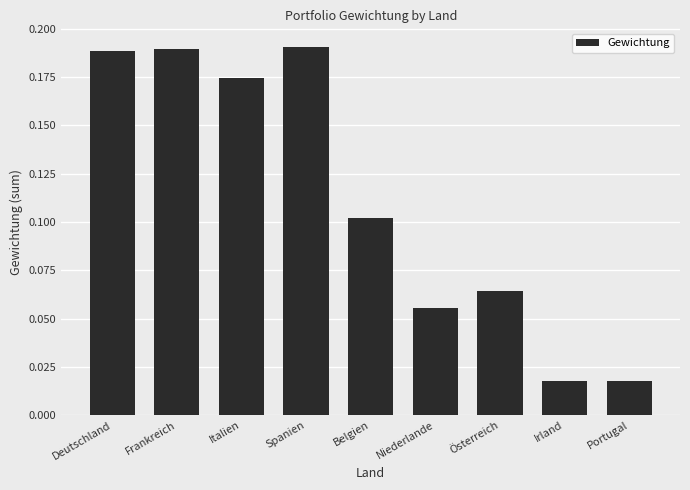

How many data points does each series have?

9